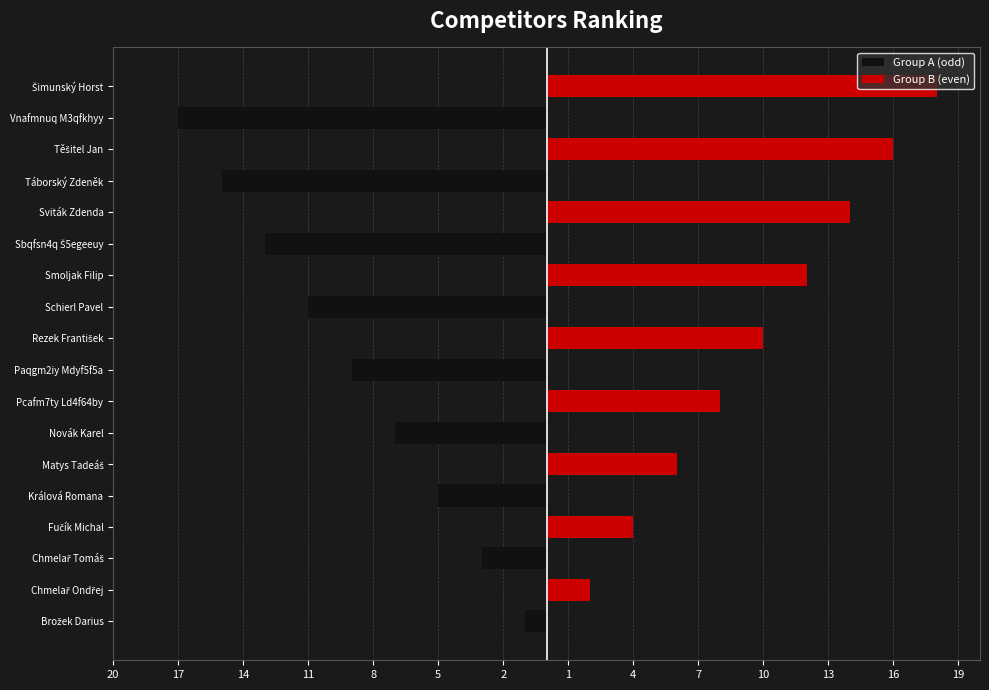

How many negative values does the Group A (odd) series have?

9